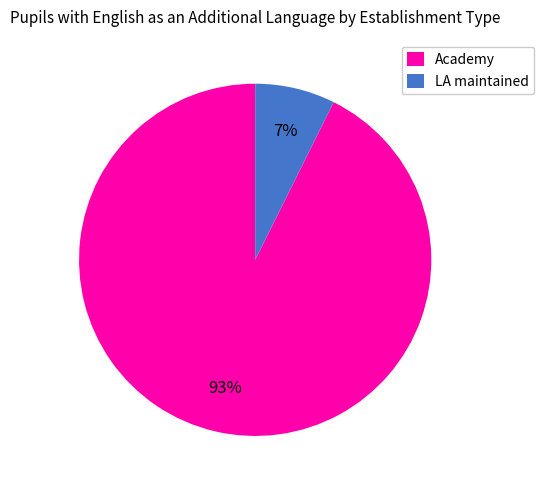

Do LA maintained and Academy together represent more than half of the pie?

Yes